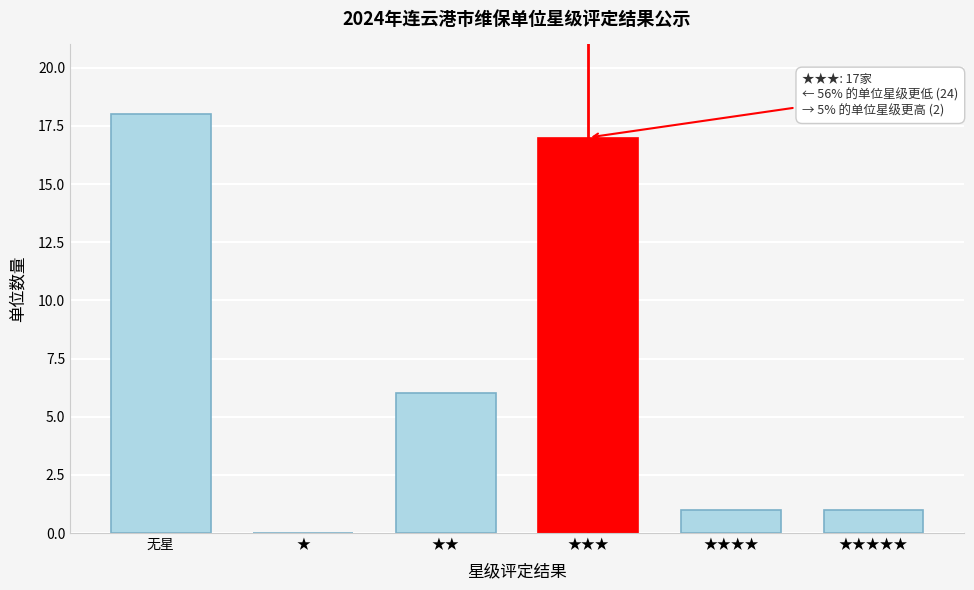

Reading left to right, transcribe all the data shown in this chart.

无星=18	★=0	★★=6	★★★=17	★★★★=1	★★★★★=1